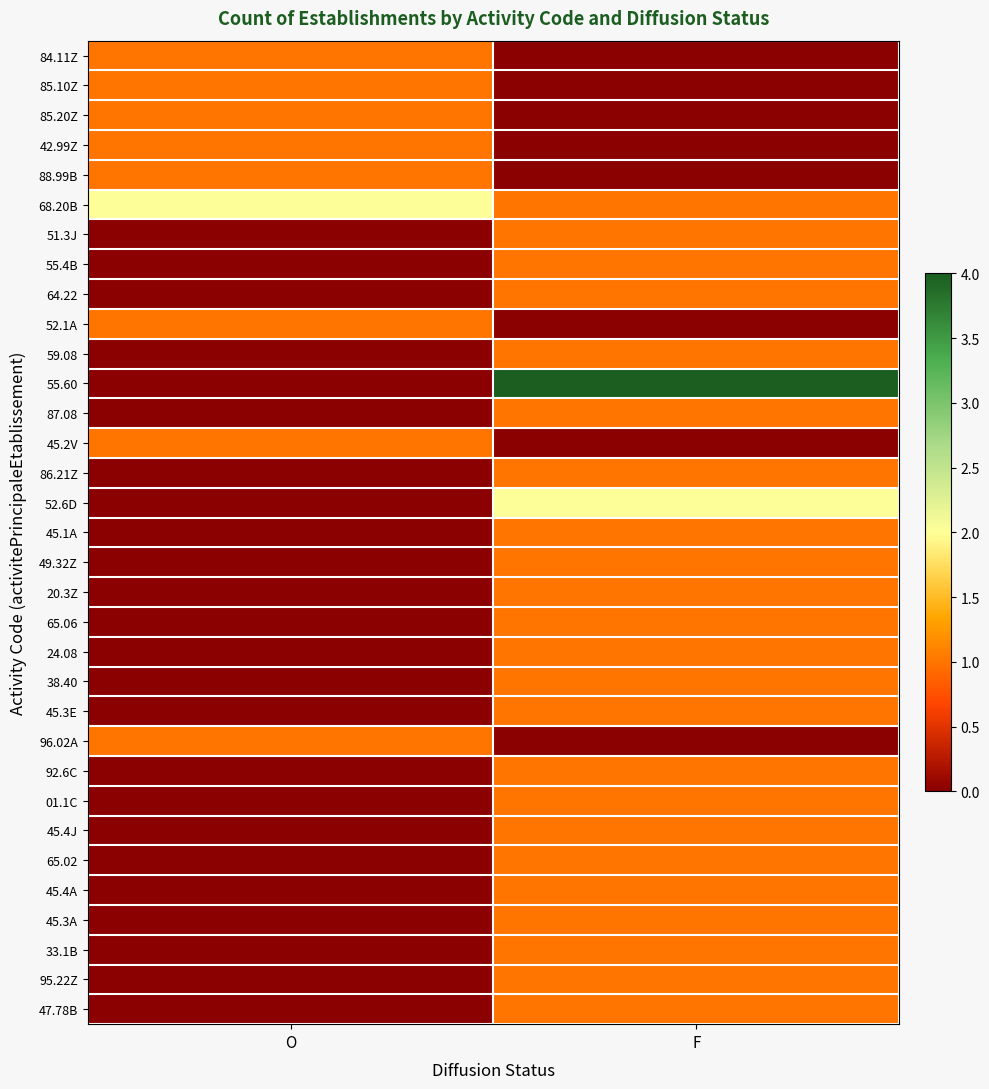

Reading left to right, list all the values displayed in this chart.

84.11Z: O=1	F=0
85.10Z: O=1	F=0
85.20Z: O=1	F=0
42.99Z: O=1	F=0
88.99B: O=1	F=0
68.20B: O=2	F=1
51.3J: O=0	F=1
55.4B: O=0	F=1
64.22: O=0	F=1
52.1A: O=1	F=0
59.08: O=0	F=1
55.60: O=0	F=4
87.08: O=0	F=1
45.2V: O=1	F=0
86.21Z: O=0	F=1
52.6D: O=0	F=2
45.1A: O=0	F=1
49.32Z: O=0	F=1
20.3Z: O=0	F=1
65.06: O=0	F=1
24.08: O=0	F=1
38.40: O=0	F=1
45.3E: O=0	F=1
96.02A: O=1	F=0
92.6C: O=0	F=1
01.1C: O=0	F=1
45.4J: O=0	F=1
65.02: O=0	F=1
45.4A: O=0	F=1
45.3A: O=0	F=1
33.1B: O=0	F=1
95.22Z: O=0	F=1
47.78B: O=0	F=1